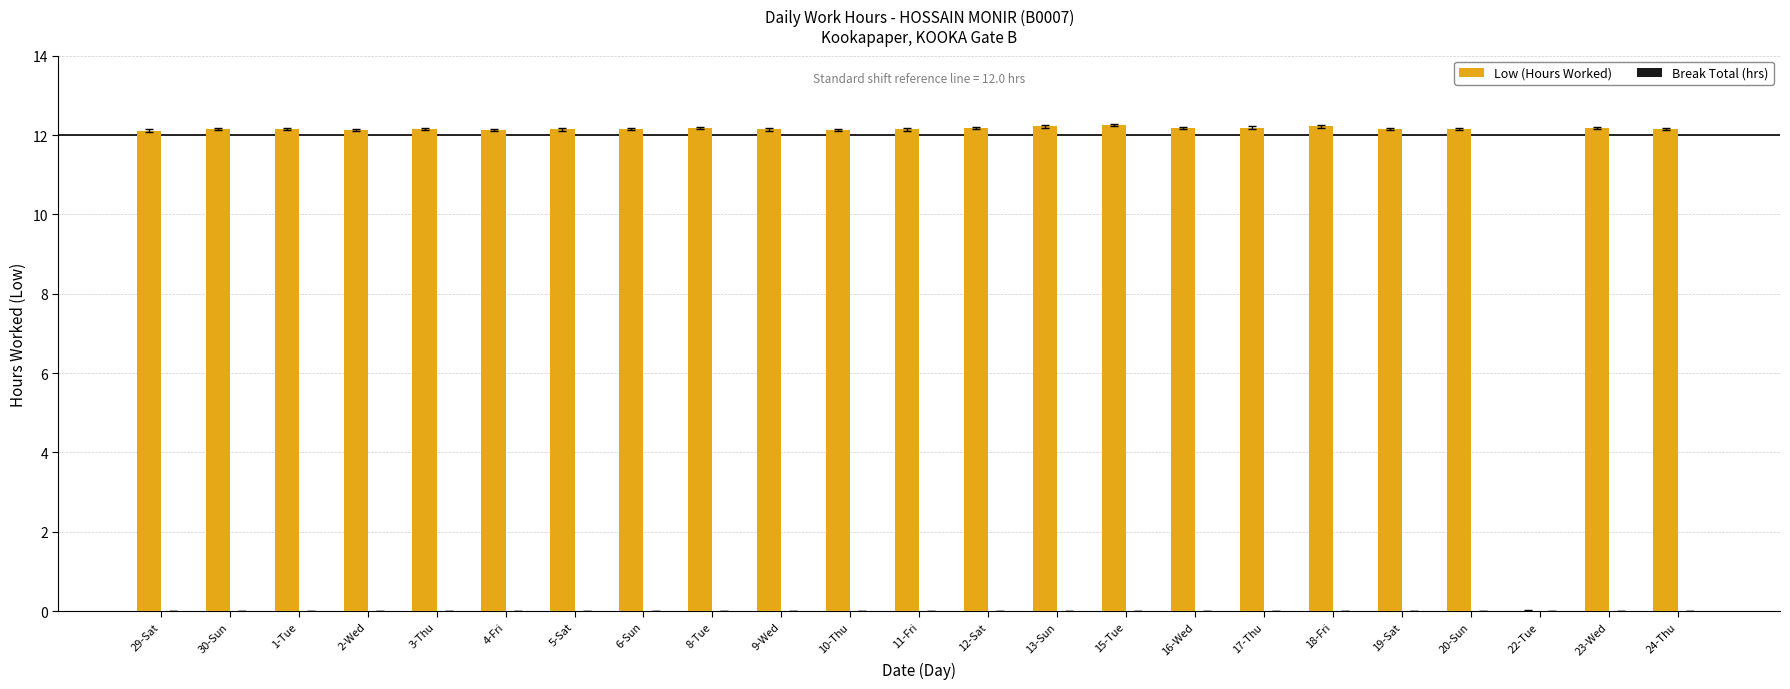

The chart shows a value of 8.0 at 17-Thu. True or false?

False